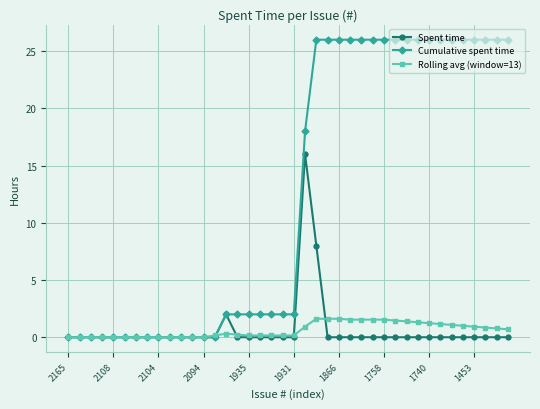

What is the maximum value shown in the chart?

26.0